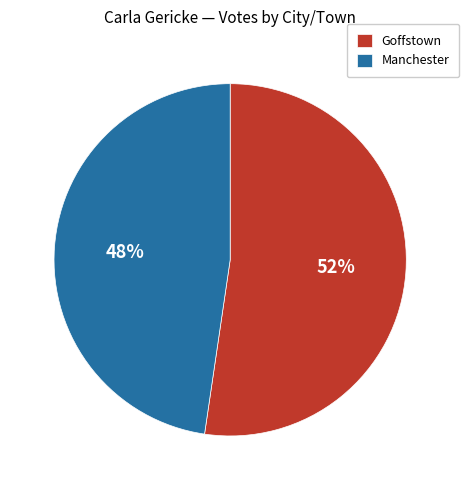

To the nearest percent, what percentage of the pie is Goffstown?

52%